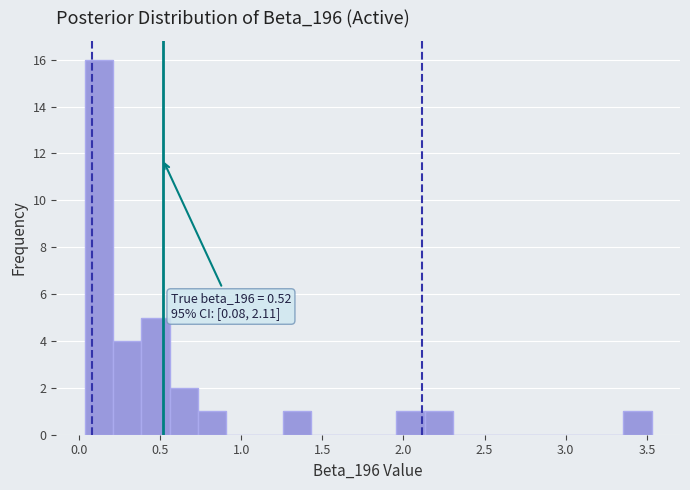

Read against the x-axis, roughly where is the centre of the tallest bar?

0.10